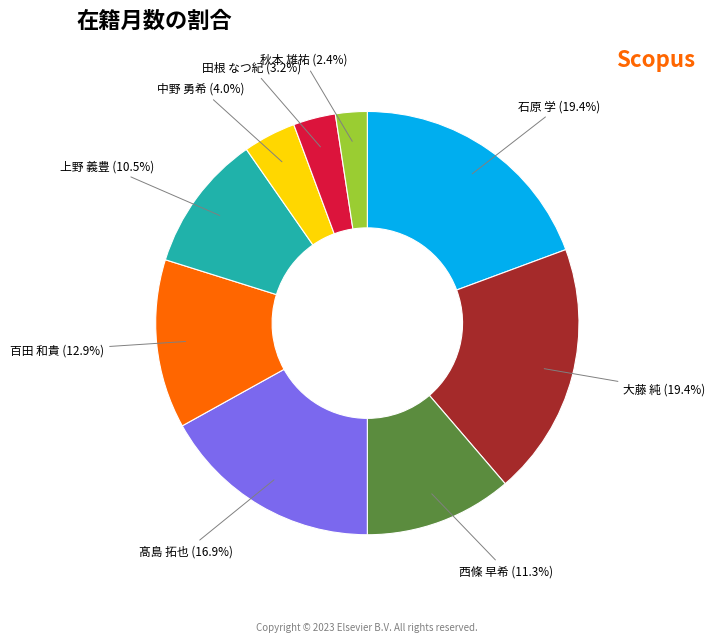

Does any single category account for the majority?

No